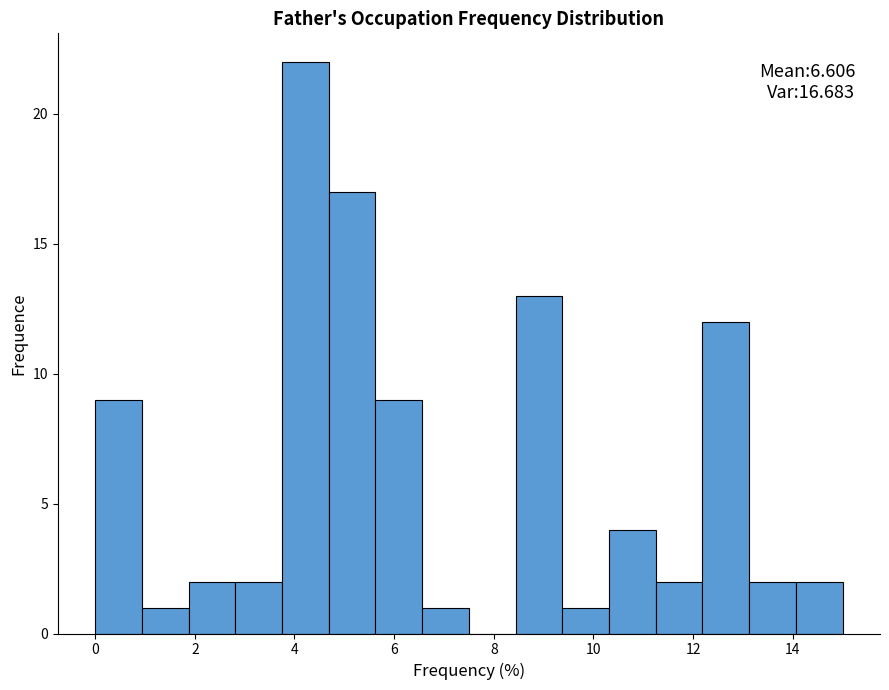

Over which range of the x-axis is the bar tallest?

3.8 to 4.6